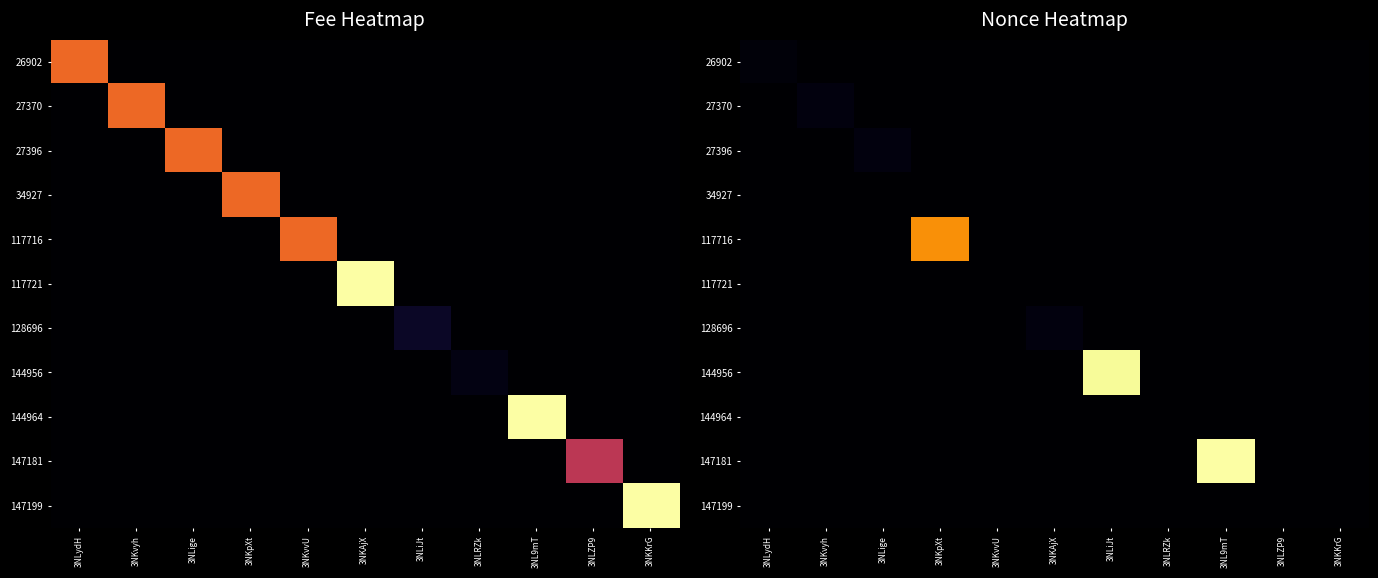

True or false: 117721 has a value of 1 at 3NKvvU.

False